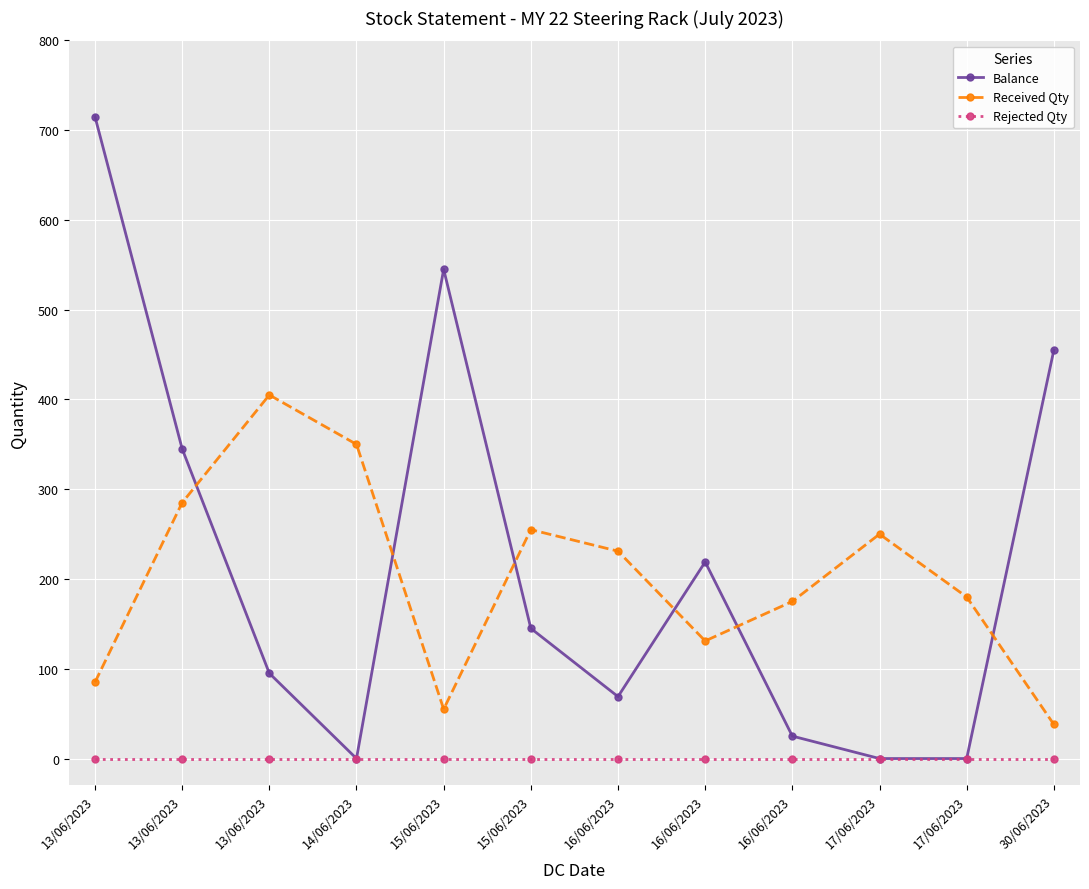

How many lines are shown in the chart?

3